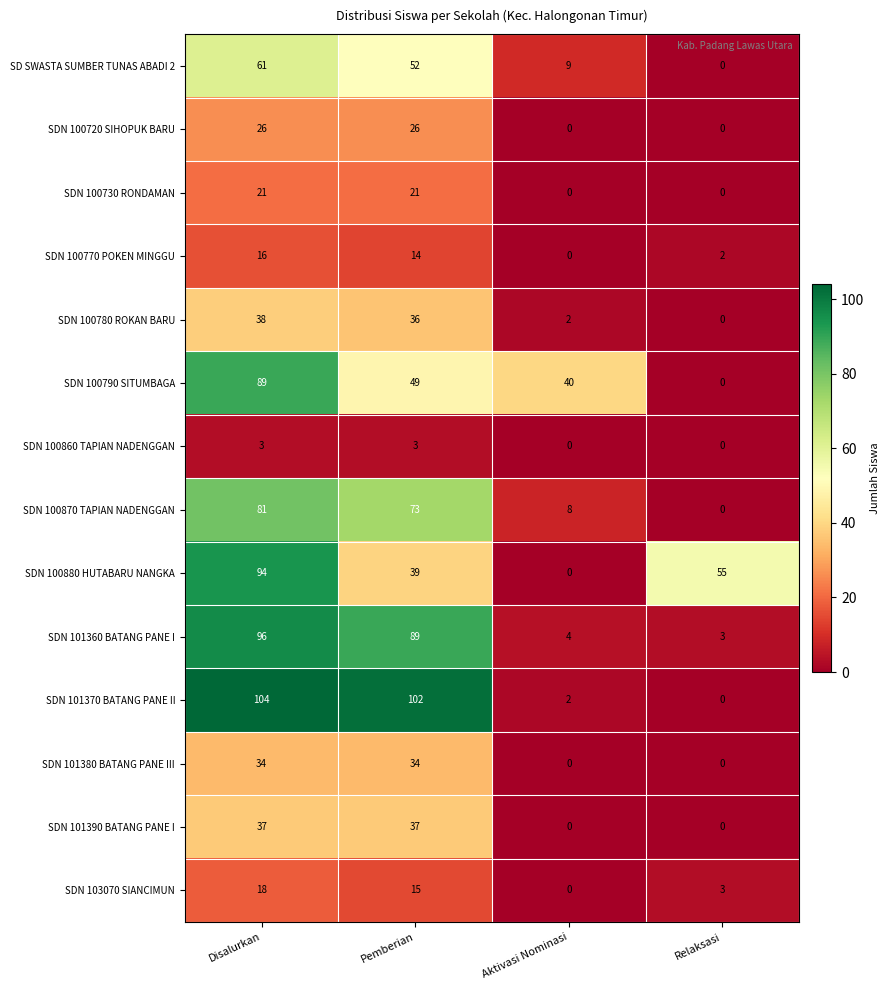

What value does the SDN 100730 RONDAMAN series have at Disalurkan, to the nearest 10?

20